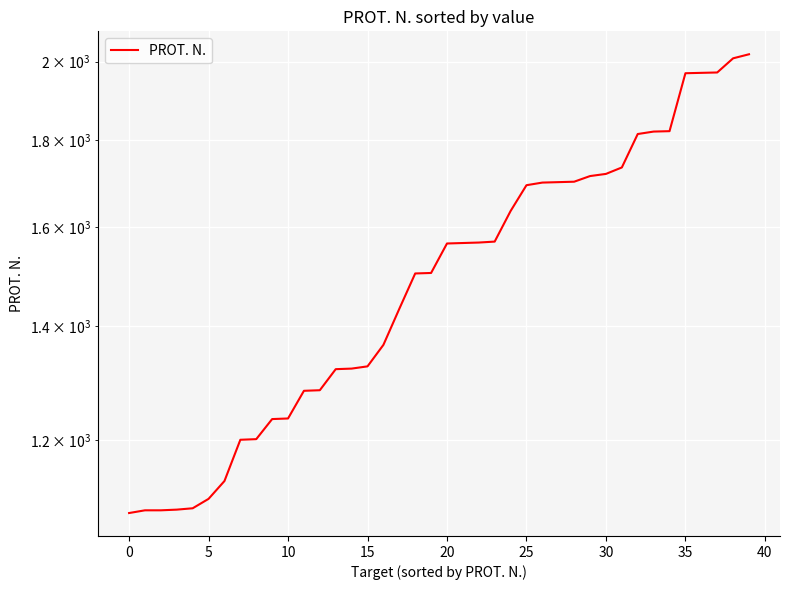

What is the ratio of the value at 13 to the value at 31?

0.8